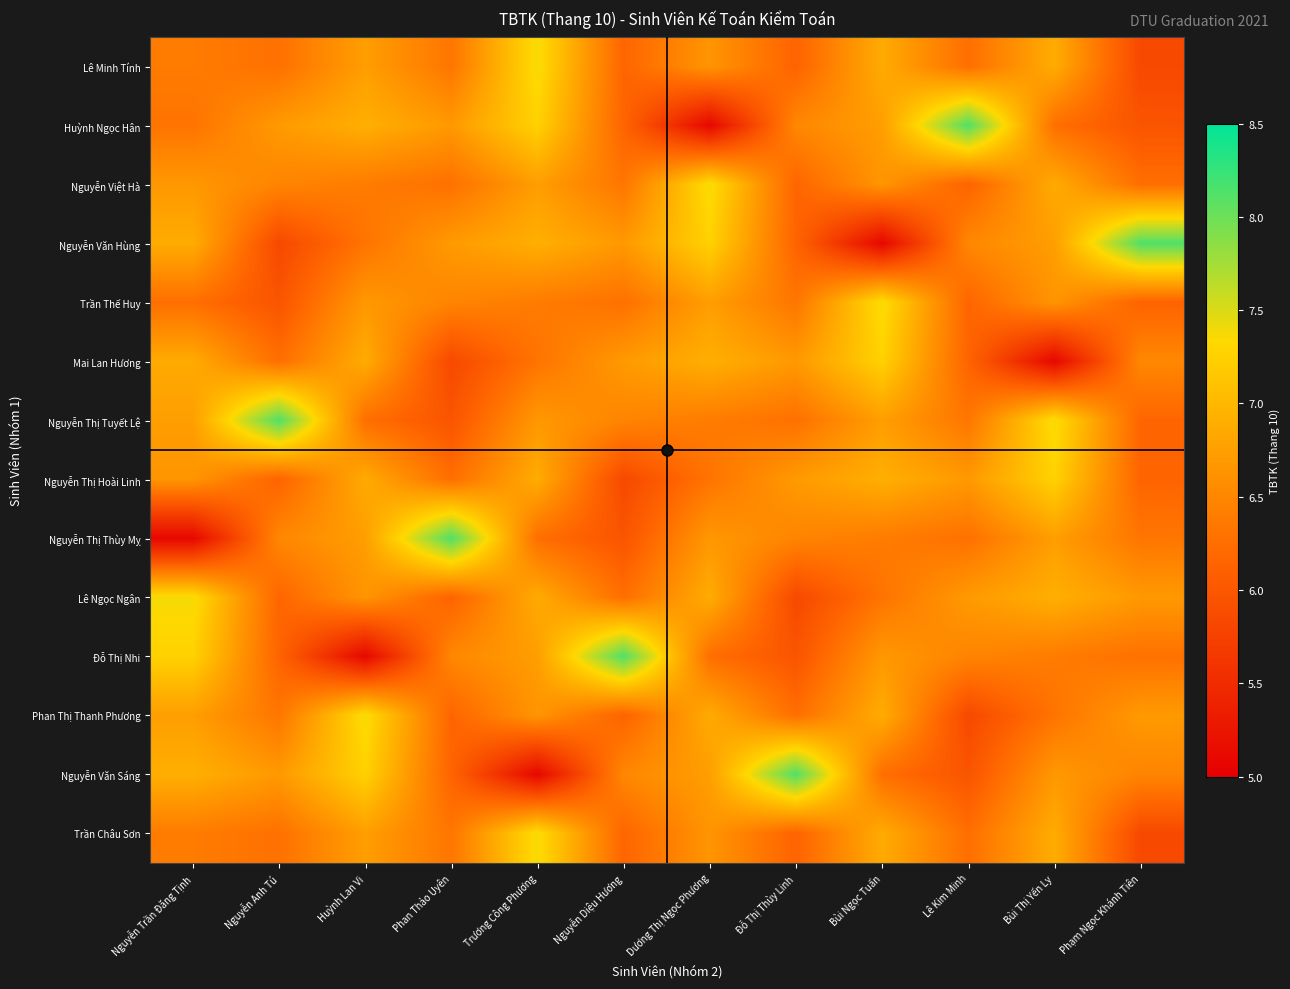

At how many categories does at least one series exceed 5?

12